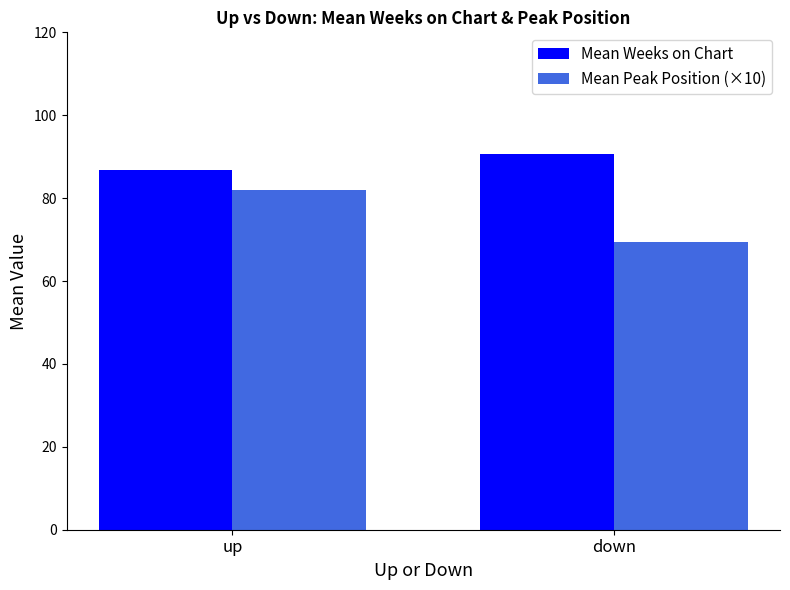

What is the spread (max minus min) of values at down?

21.2